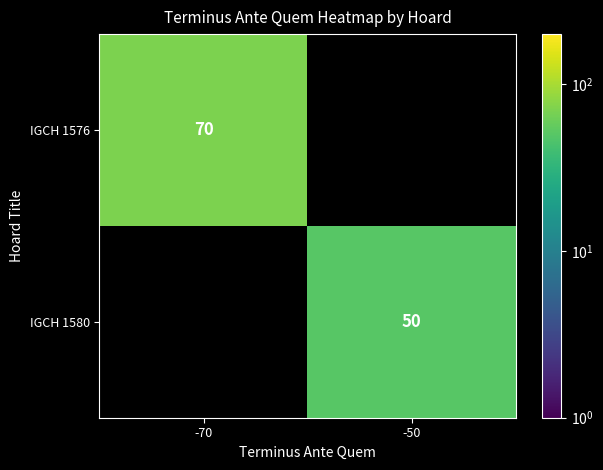

The value of IGCH 1580 at -50 is 12. True or false?

False